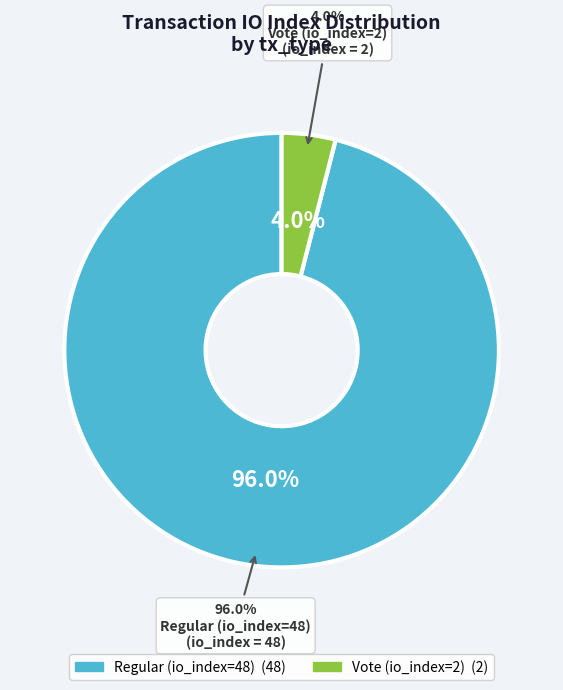

True or false: Vote (io_index=2) accounts for 1% of the total.

False